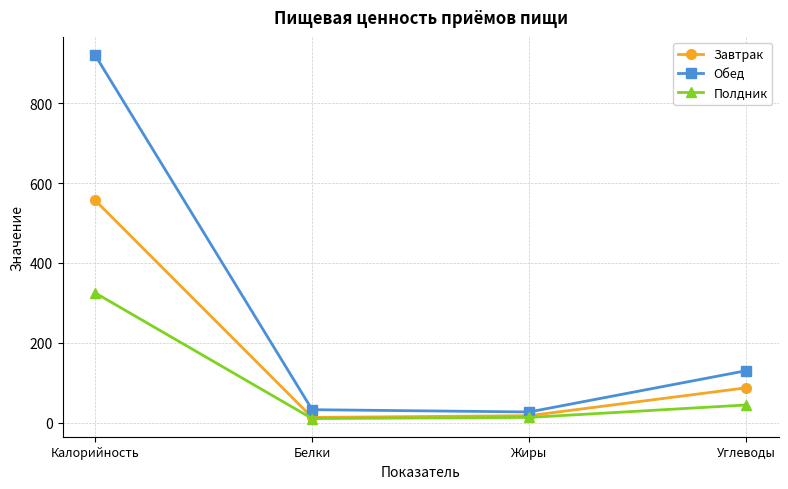

Which series has the widest spread of values?

Обед